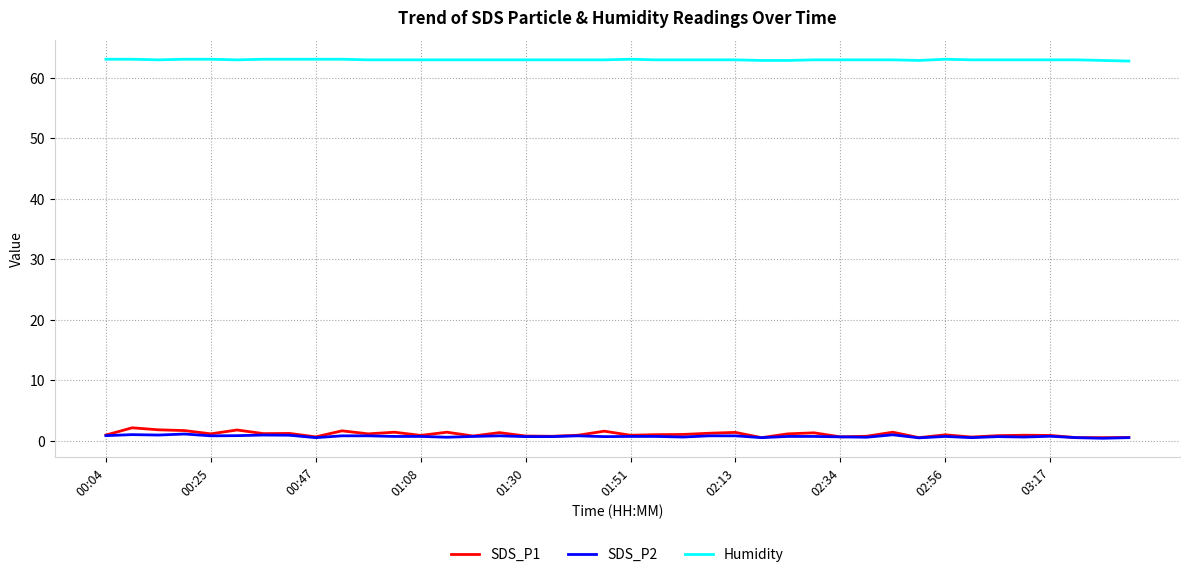

What is the difference between the second highest and minimum values in the SDS_P2 series?

0.6